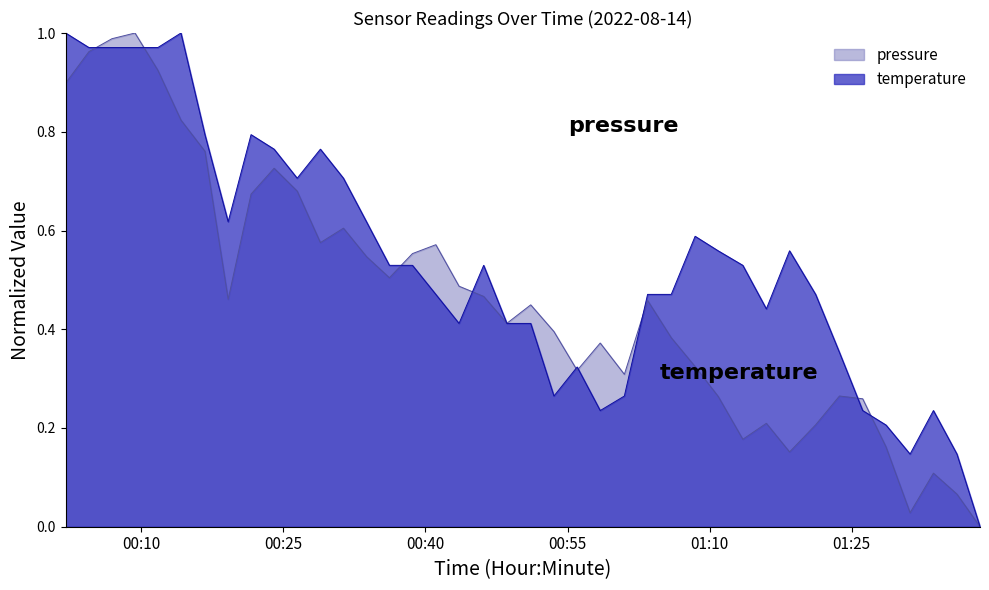

How many lines are shown in the chart?

2